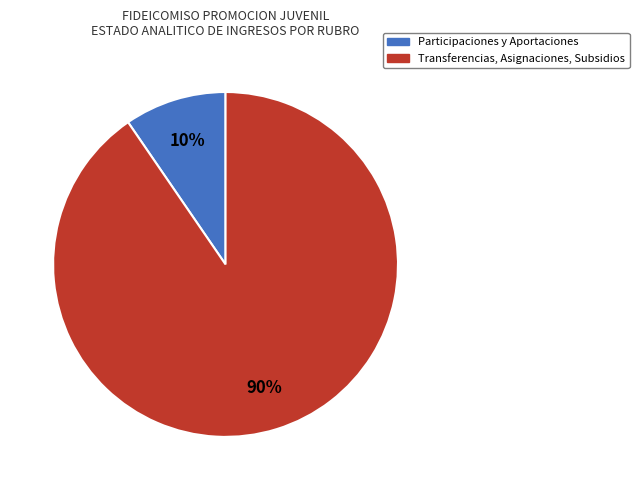

How many slices are in this pie chart?

2